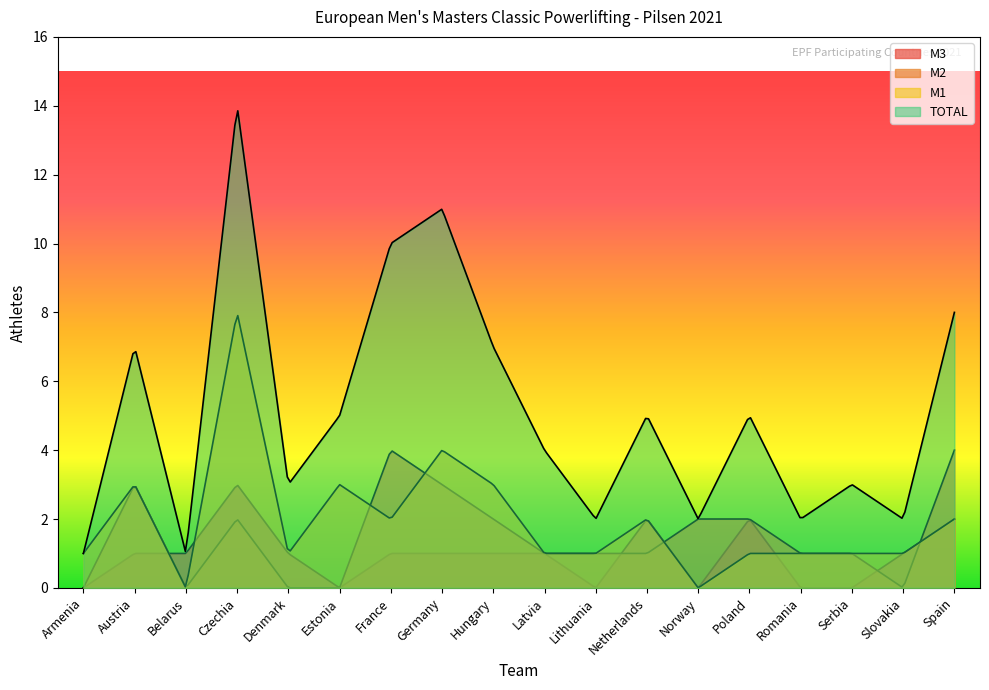

What is the difference between the M2 values at Spain and Armenia?

4